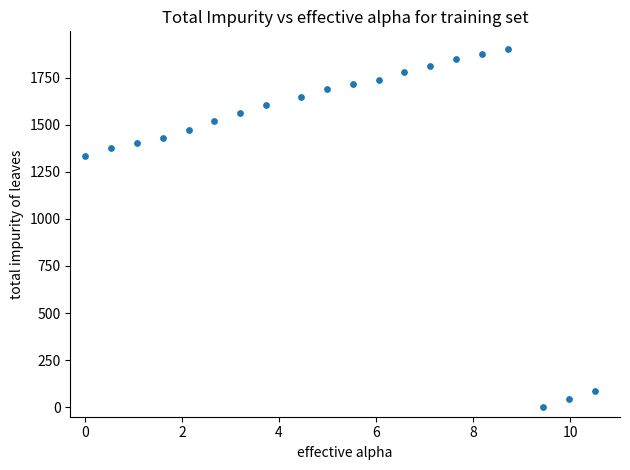

What Y value in the scatter plot is closest to 950?

1334.1